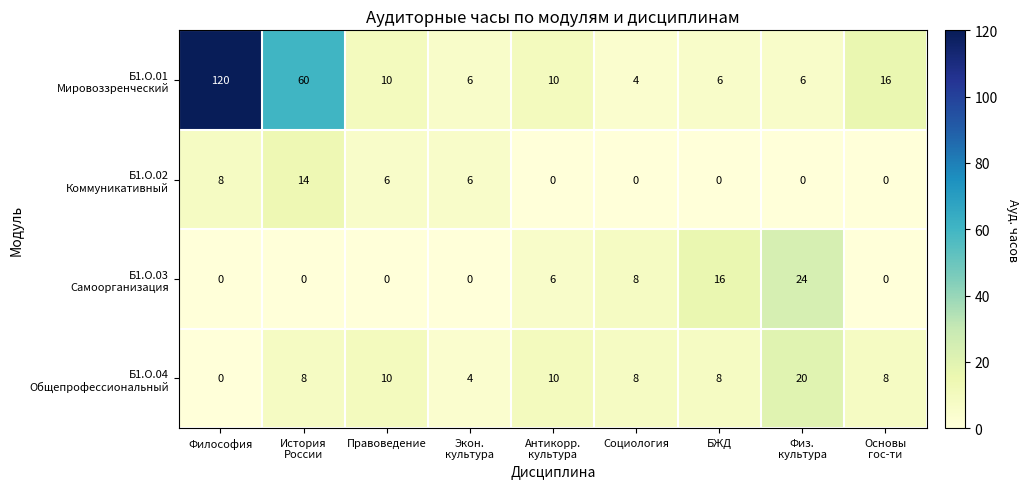

At which category is the sum across all series the highest?

Философия